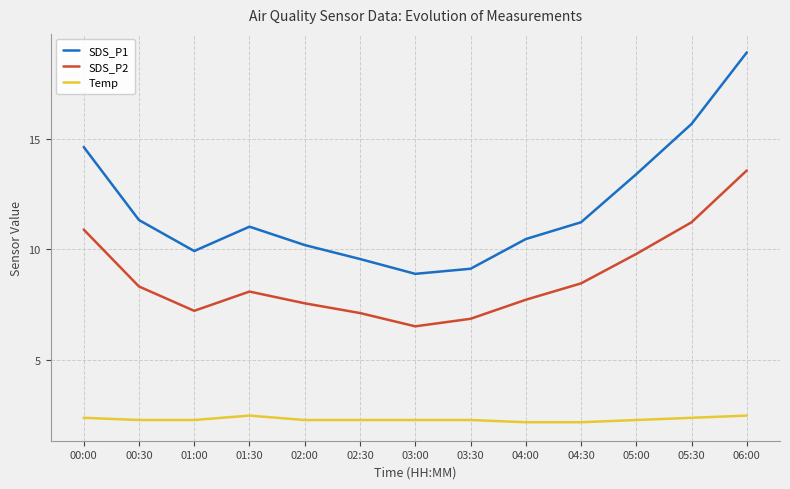

At which label does SDS_P1 reach its peak?

06:00